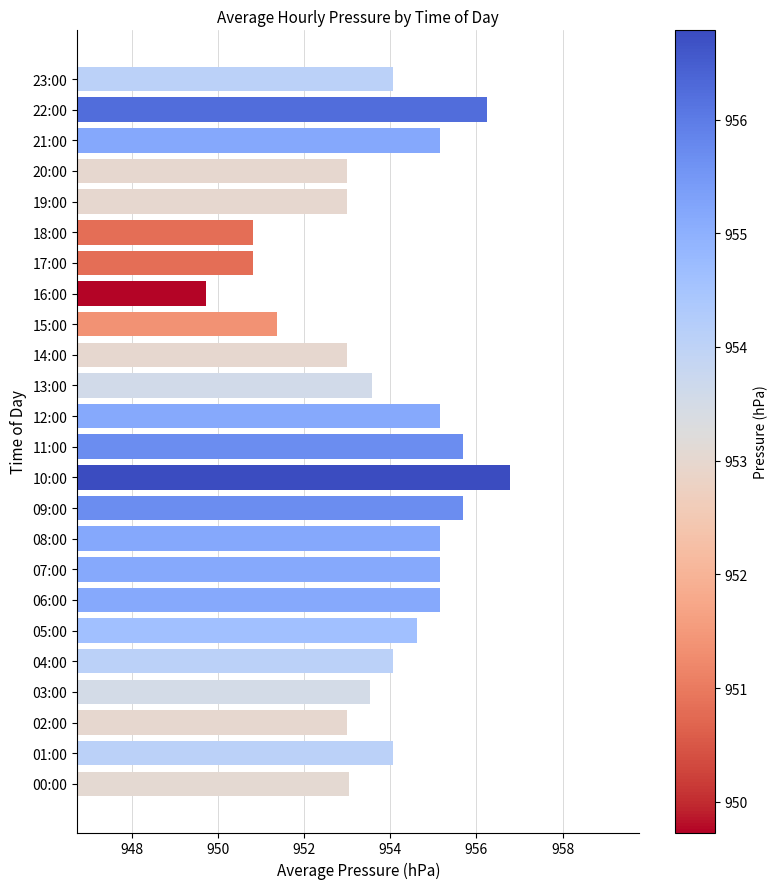

Which has a higher value, 05:00 or 19:00?

05:00